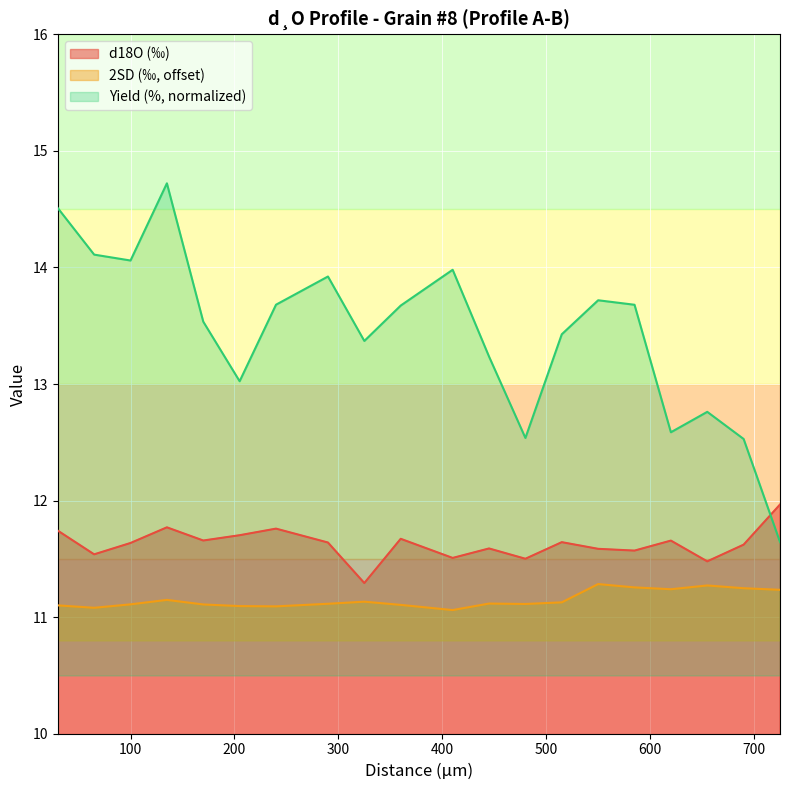

What is the difference between the second highest and second lowest values in the d18O series?

0.3